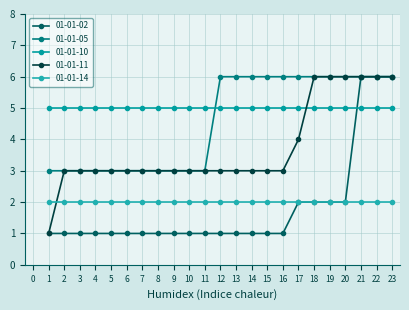

List the labels in order of 01-01-02 value, largest first.

21, 22, 23, 17, 18, 19, 20, 1, 2, 3, 4, 5, 6, 7, 8, 9, 10, 11, 12, 13, 14, 15, 16